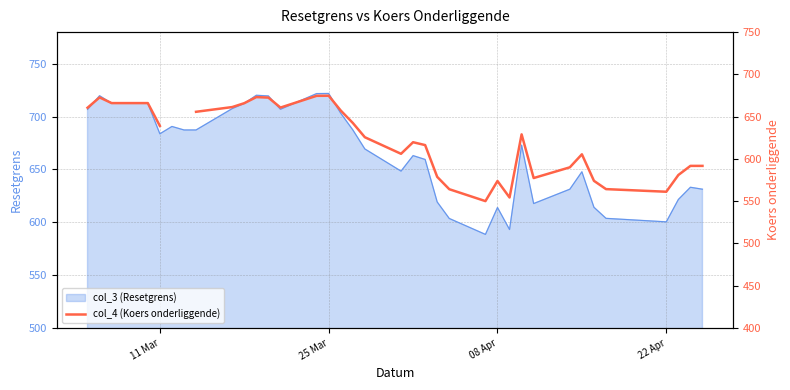

What is the highest value of the col_3 (Resetgrens) series?

721.9